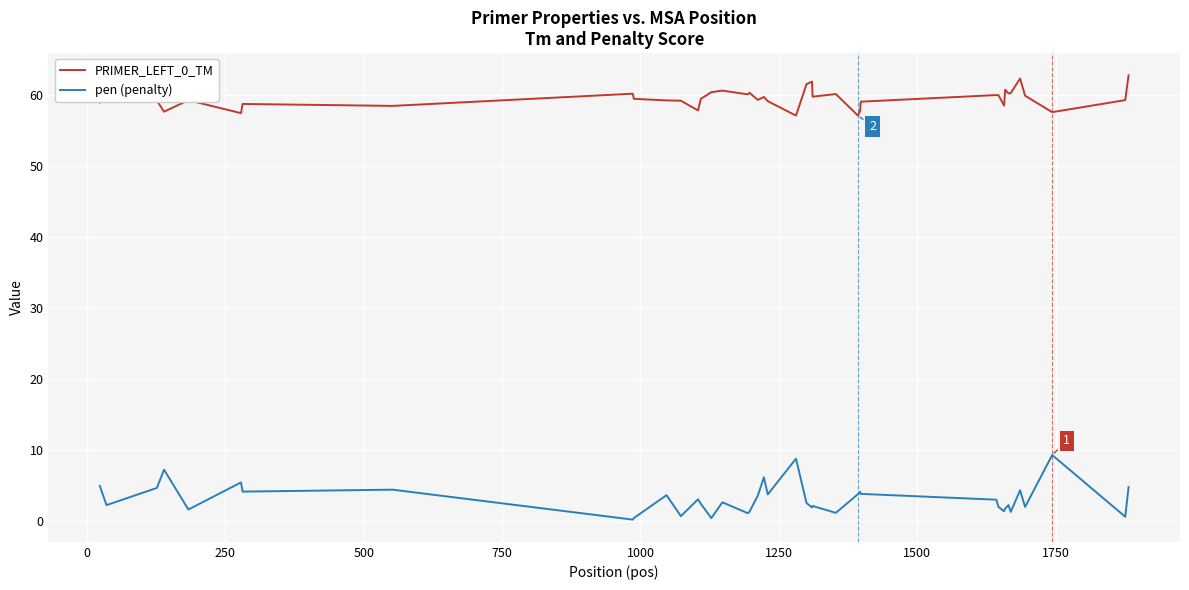

True or false: PRIMER_LEFT_0_TM and pen (penalty) cross at least once.

False